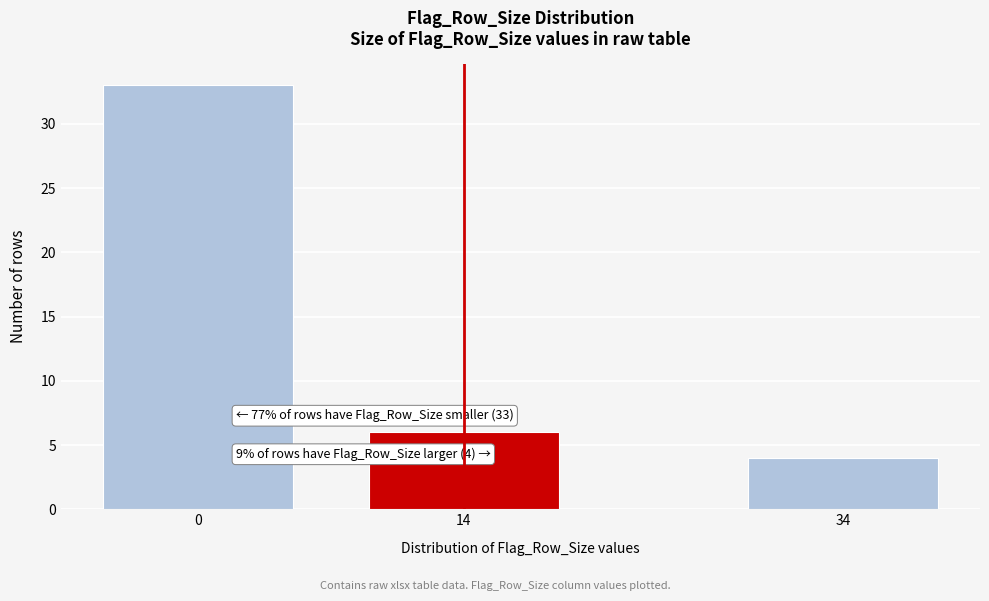

Reading left to right, transcribe all the data shown in this chart.

33	6	4